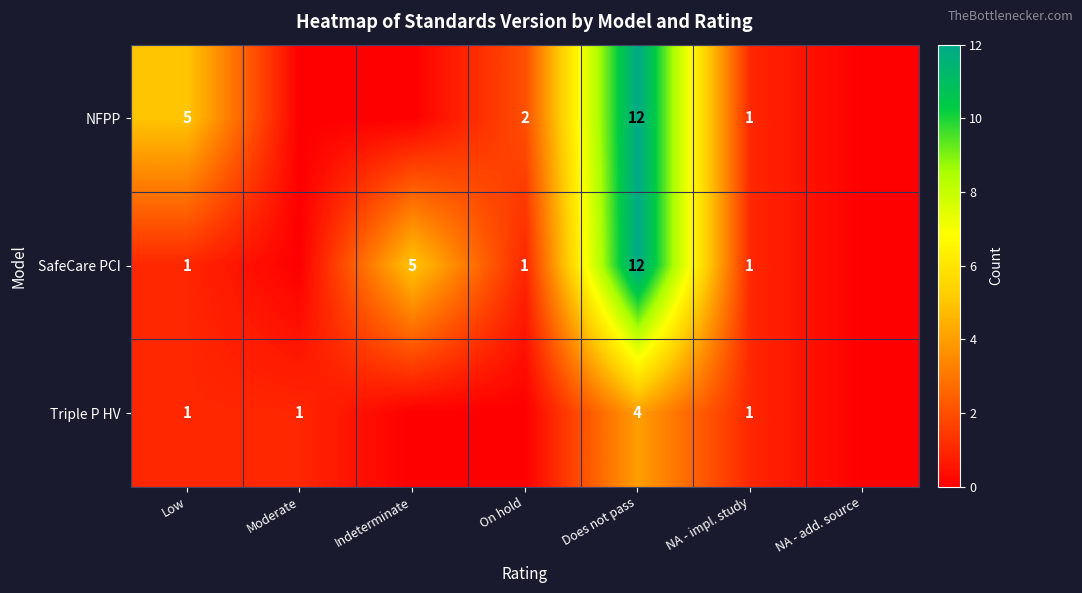

What is the total value across all series at NA - impl. study?

3